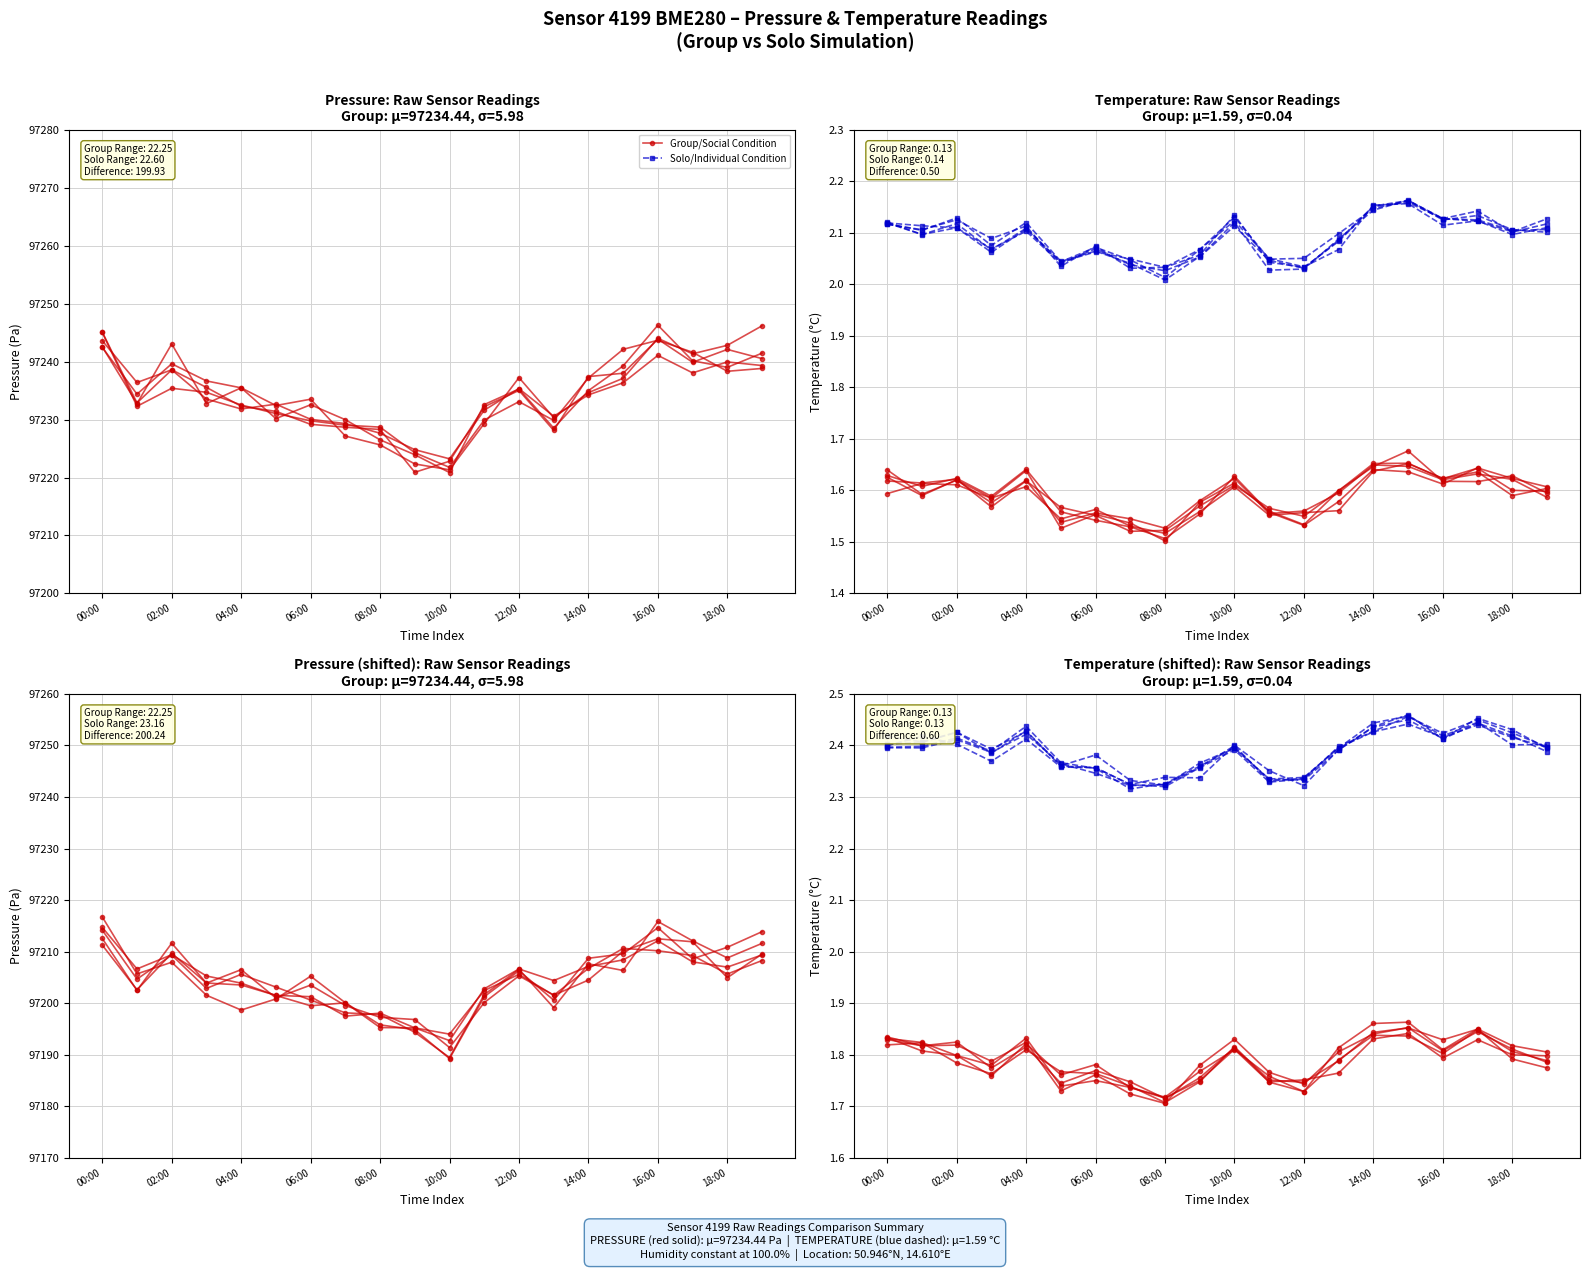

How many data points does each series have?

20